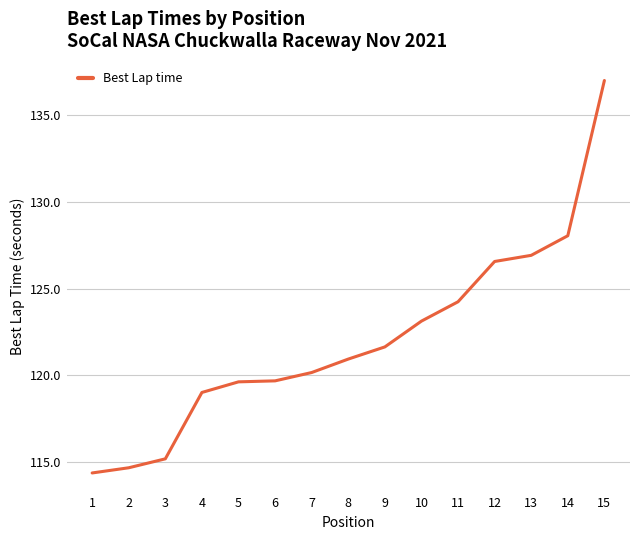

What is the difference between the values at 7 and 1?

5.8